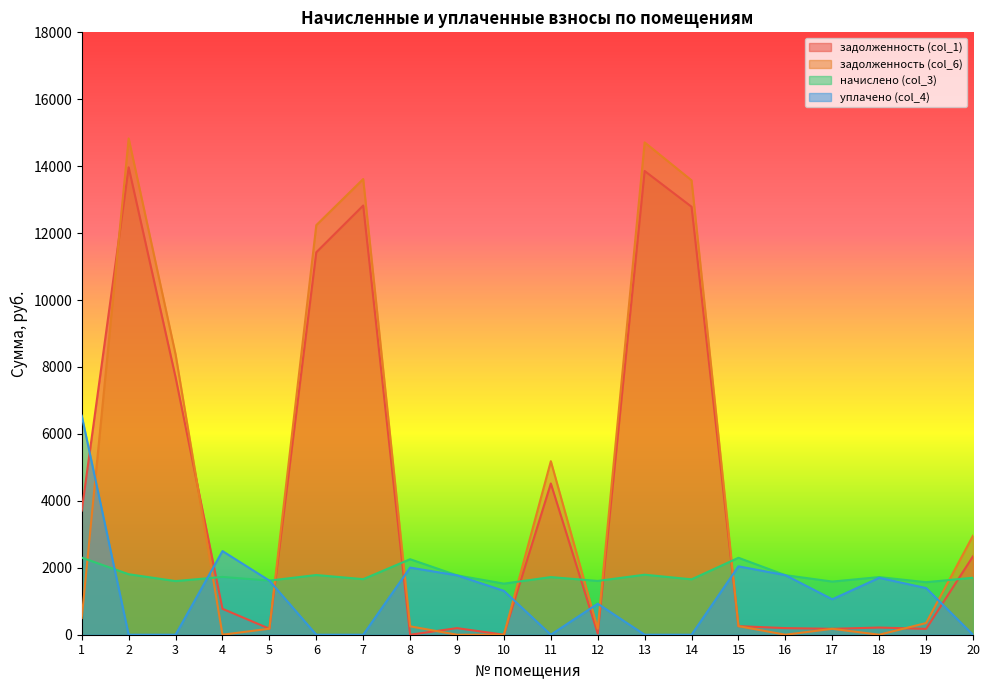

Which series ends up on top after the final intersection of задолженность (col_6) and уплачено (col_4)?

задолженность (col_6)